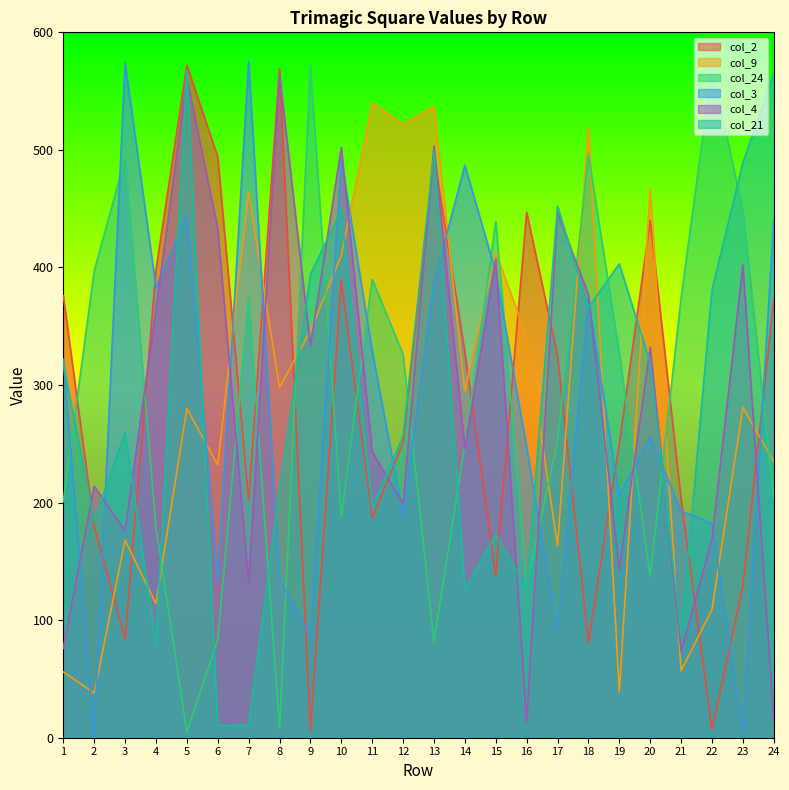

The value of col_3 at 20 is 97. True or false?

False